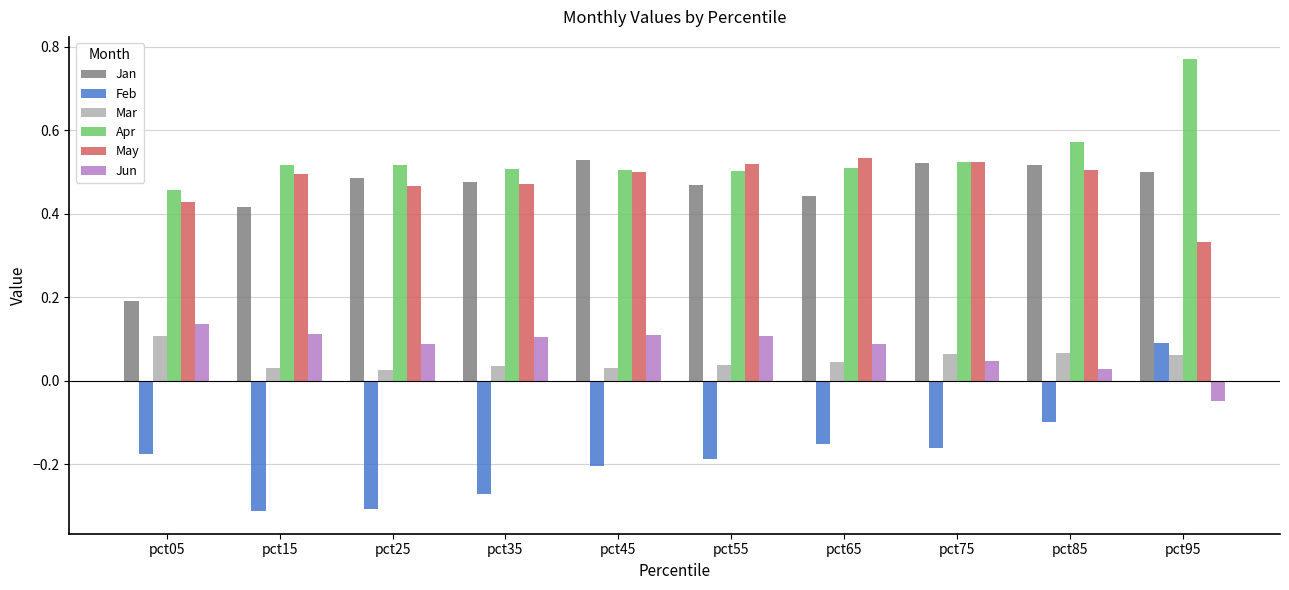

What is the sum of the May values at pct95 and pct75?

0.9